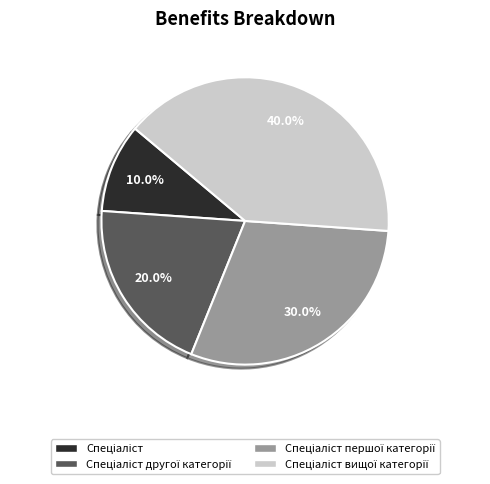

Does any single category account for the majority?

No